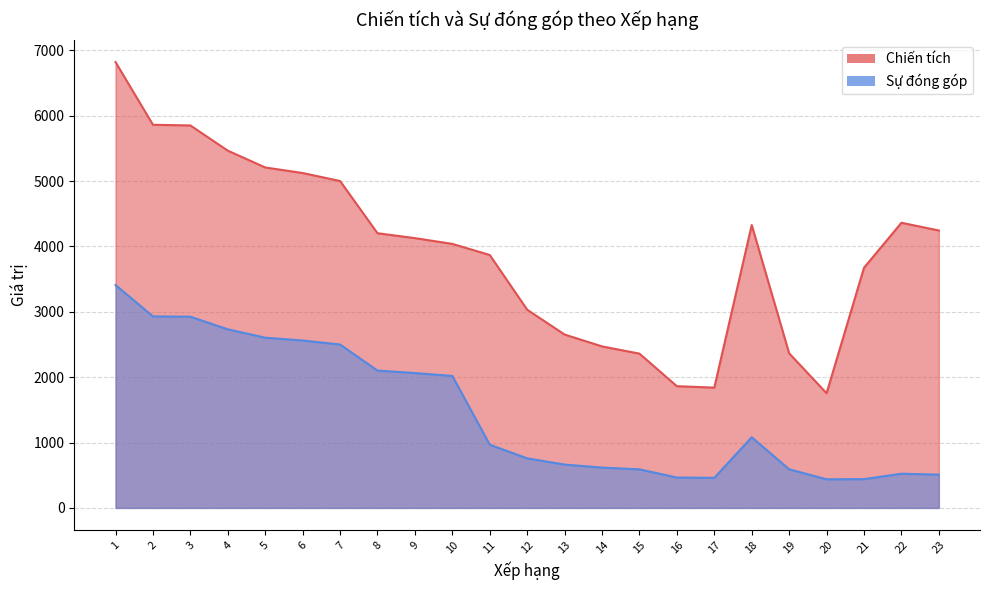

Does the chart have visible grid lines?

Yes